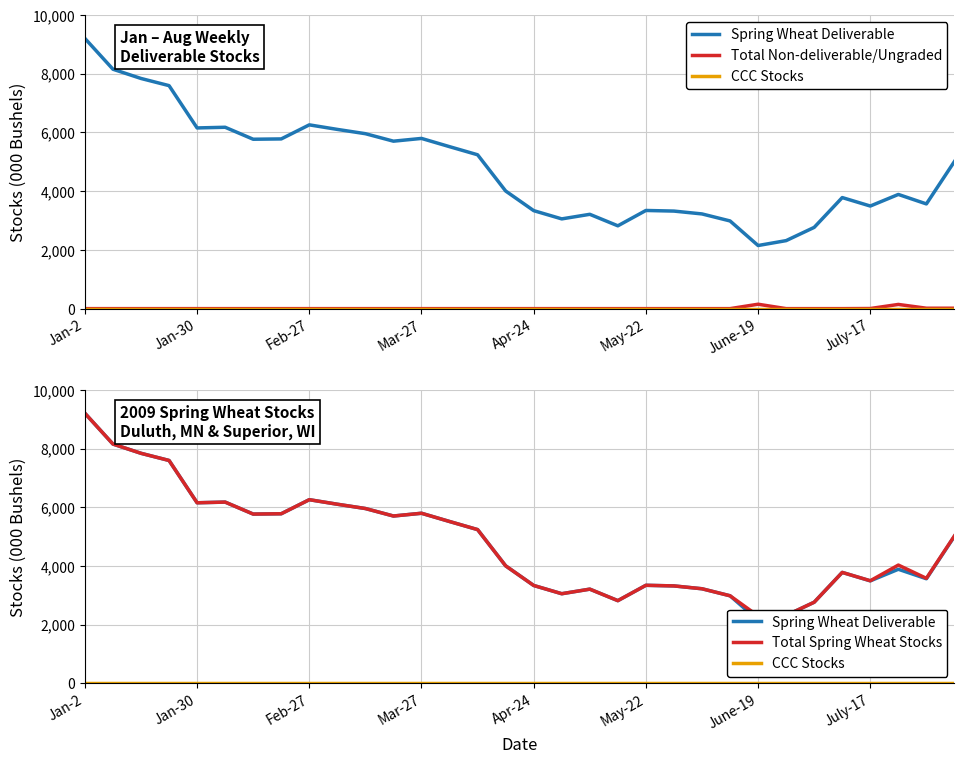

Reading left to right, list all the values displayed in this chart.

Spring Wheat Deliverable: 9204	8155	7840	7596	6155	6178	5770	5781	6260	6105	5959	5704	5798	5517	5241	4007	3338	3057	3213	2821	3344	3323	3226	2987	2150	2317	2768	3783	3495	3890	3567	5013
Total Non-deliverable/Ungraded: 0	0	0	0	0	0	0	0	0	0	0	0	0	0	0	0	0	0	0	0	0	0	0	0	150	0	0	0	4	143	14	14
CCC Stocks: 0	0	0	0	0	0	0	0	0	0	0	0	0	0	0	0	0	0	0	0	0	0	0	0	0	0	0	0	0	0	0	0
Total Spring Wheat Stocks: 9204	8155	7840	7596	6155	6178	5770	5781	6260	6105	5959	5704	5798	5517	5241	4007	3338	3057	3213	2821	3344	3323	3226	2987	2300	2317	2768	3783	3499	4033	3581	5027